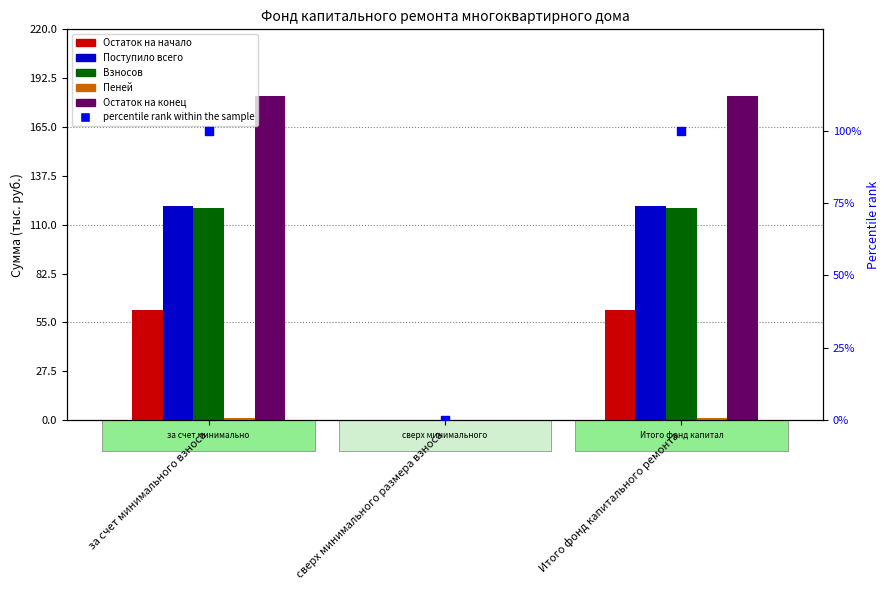

At how many categories does at least one series exceed 152?

2